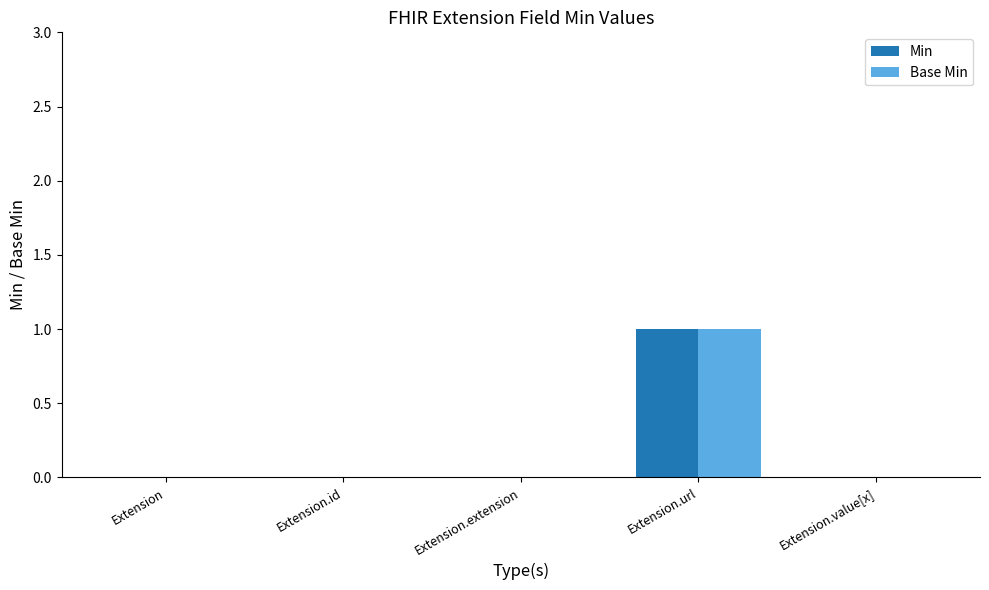

How many groups of bars are there?

5